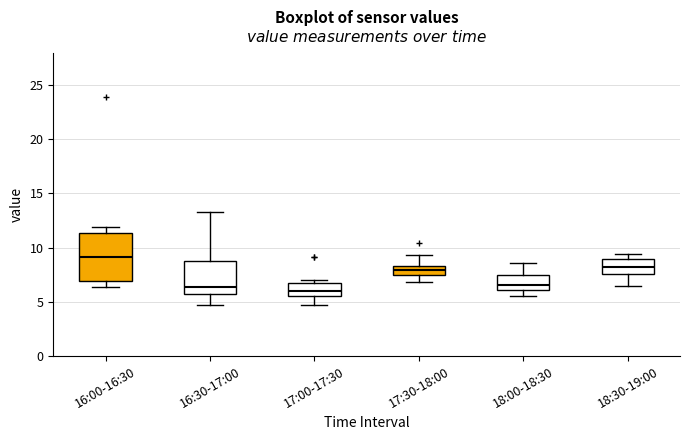

Where is the lower edge of the box for 17:30-18:00 on the y-axis? The values are not printed on the chart, so give them approximately, as read against the axis.

7.5